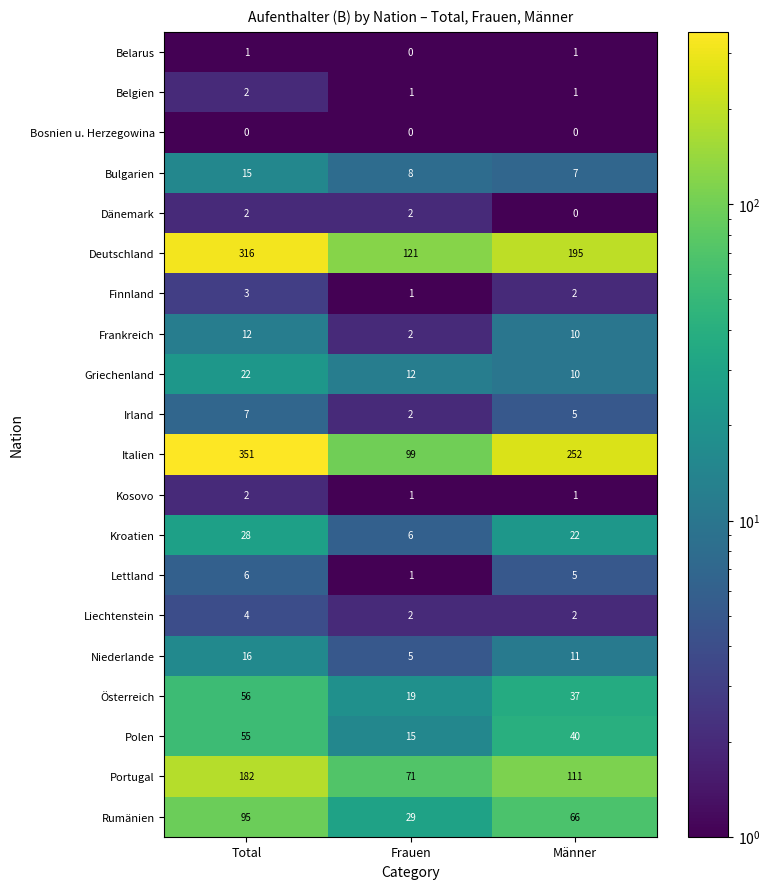

What is the total value across all series at Männer?

778